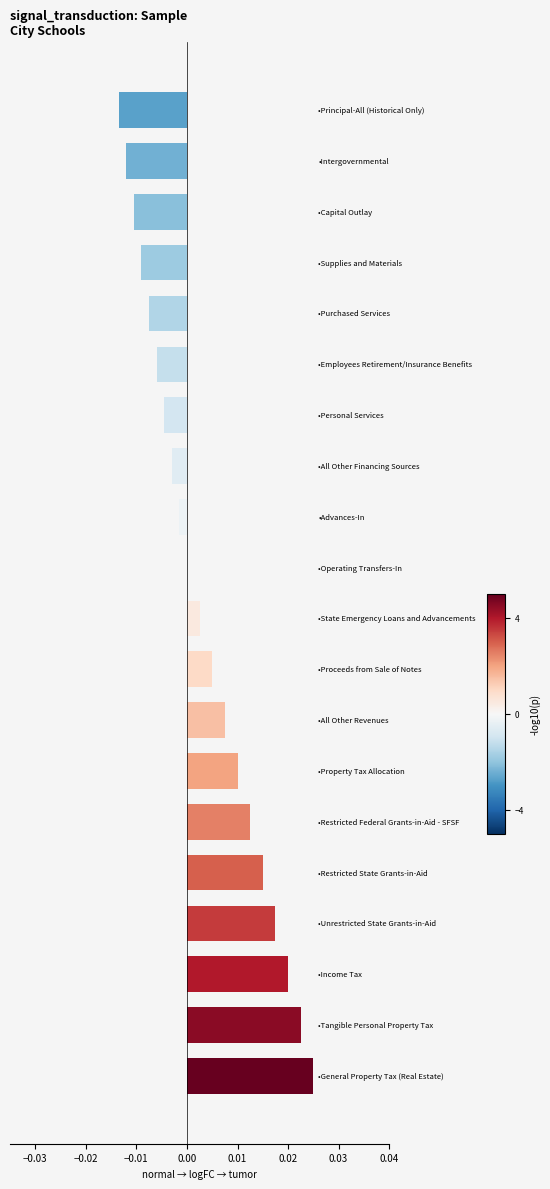

How many series are shown in this chart?

1